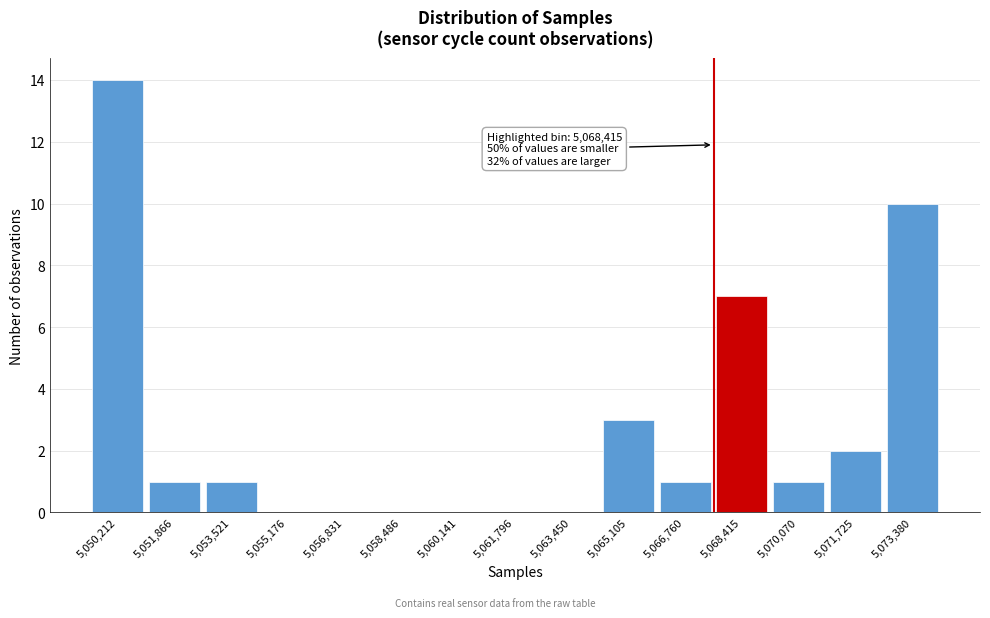

Reading left to right, transcribe all the data shown in this chart.

5,050,212=14	5,051,866=1	5,053,521=1	5,055,176=0	5,056,831=0	5,058,486=0	5,060,141=0	5,061,796=0	5,063,450=0	5,065,105=3	5,066,760=1	5,068,415=7	5,070,070=1	5,071,725=2	5,073,380=10